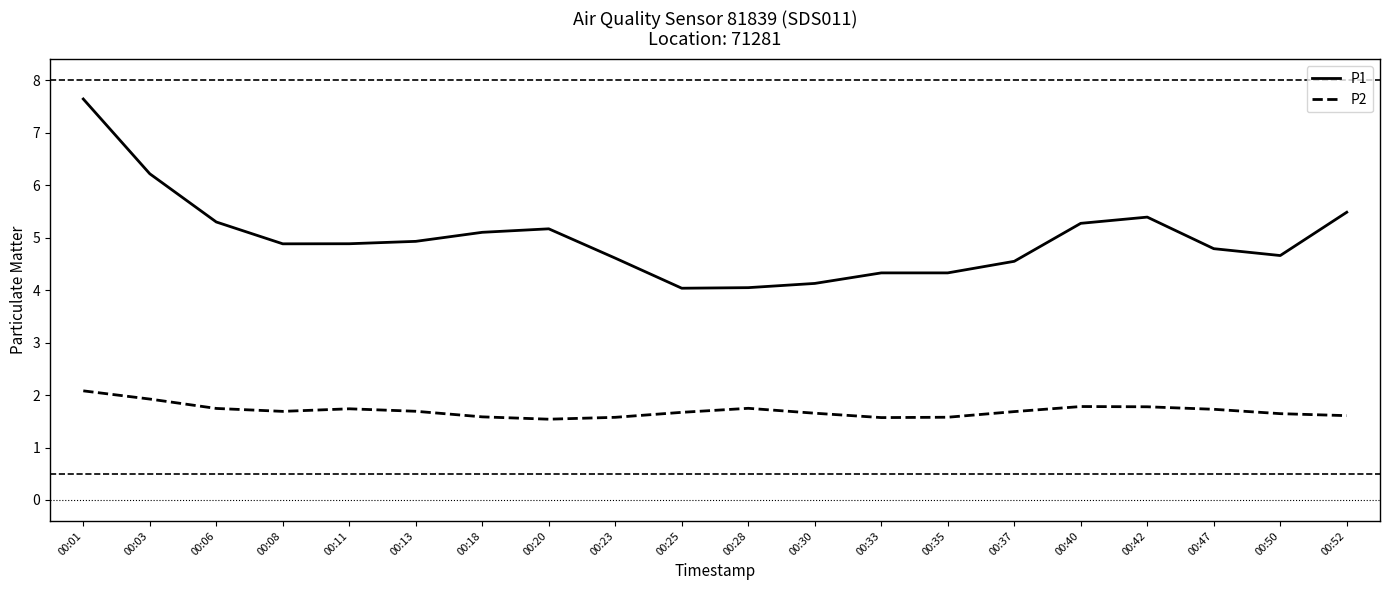

What is the difference between the maximum and minimum values in the P1 series?

3.6